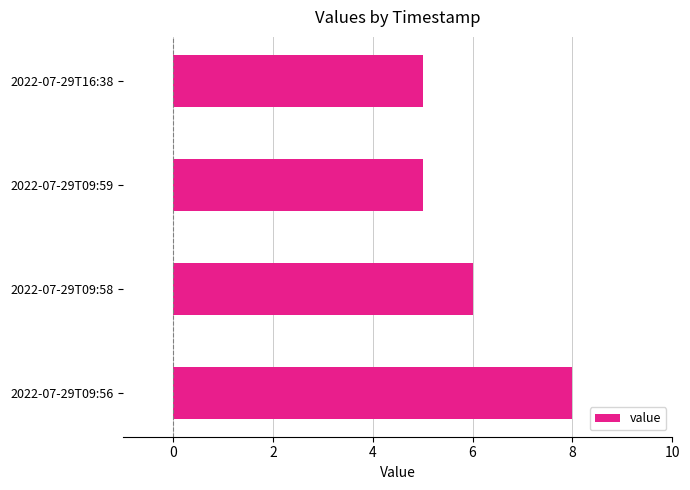

What is the greatest value displayed?

8